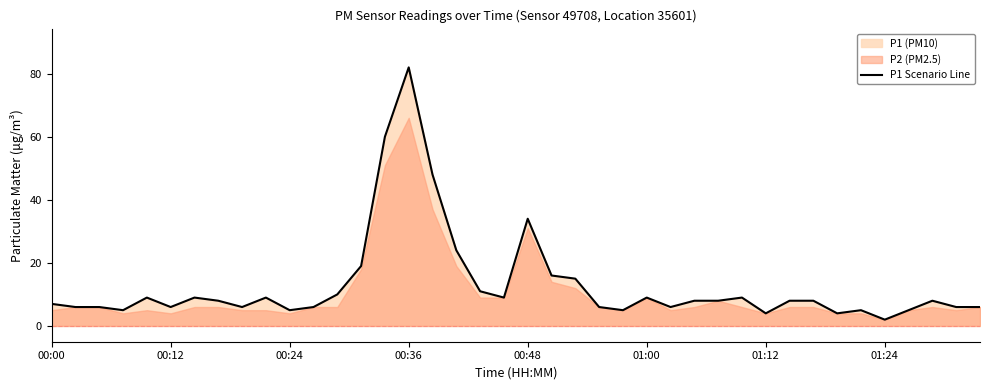

How many lines are shown in the chart?

1